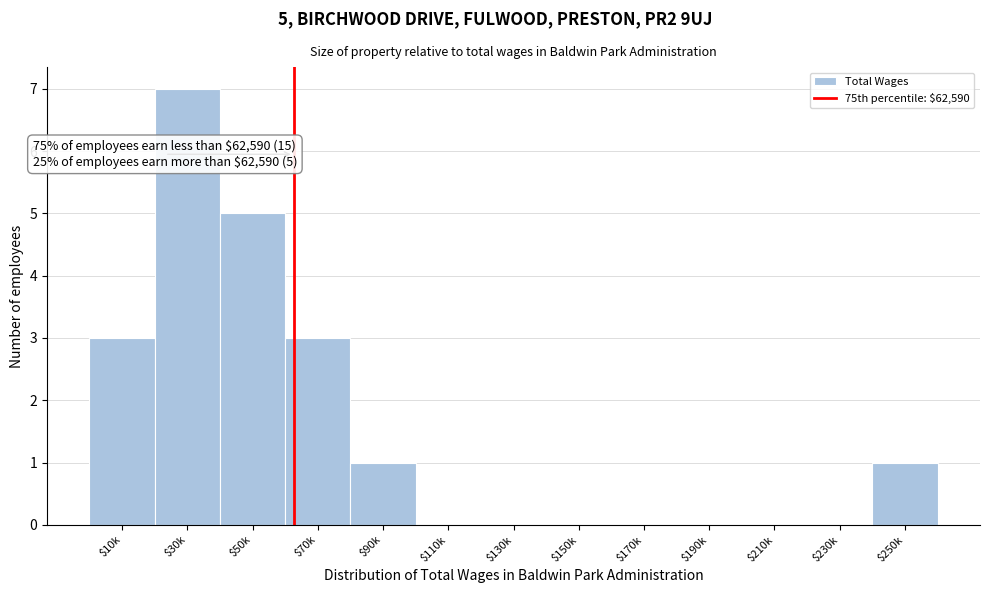

The value at $110k is -5. True or false?

False